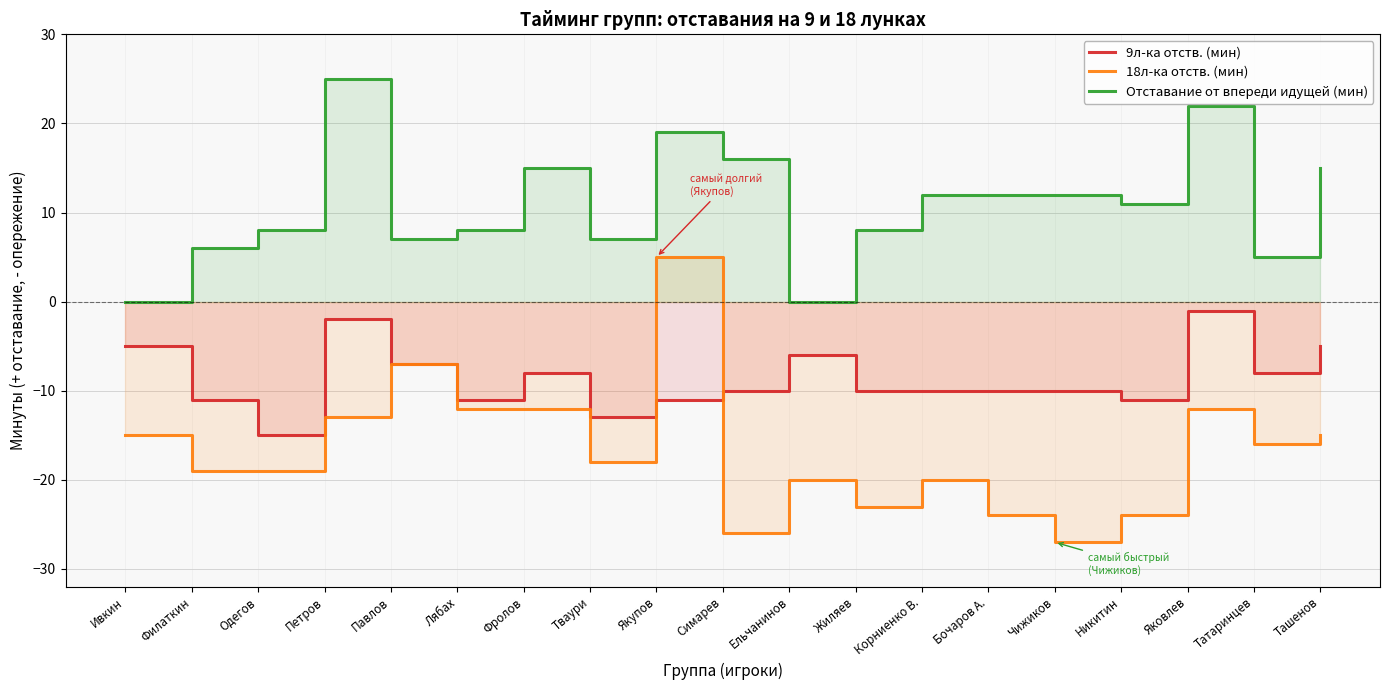

What is the difference between the second highest and second lowest values in the Отставание от впереди идущей (мин) series?

22